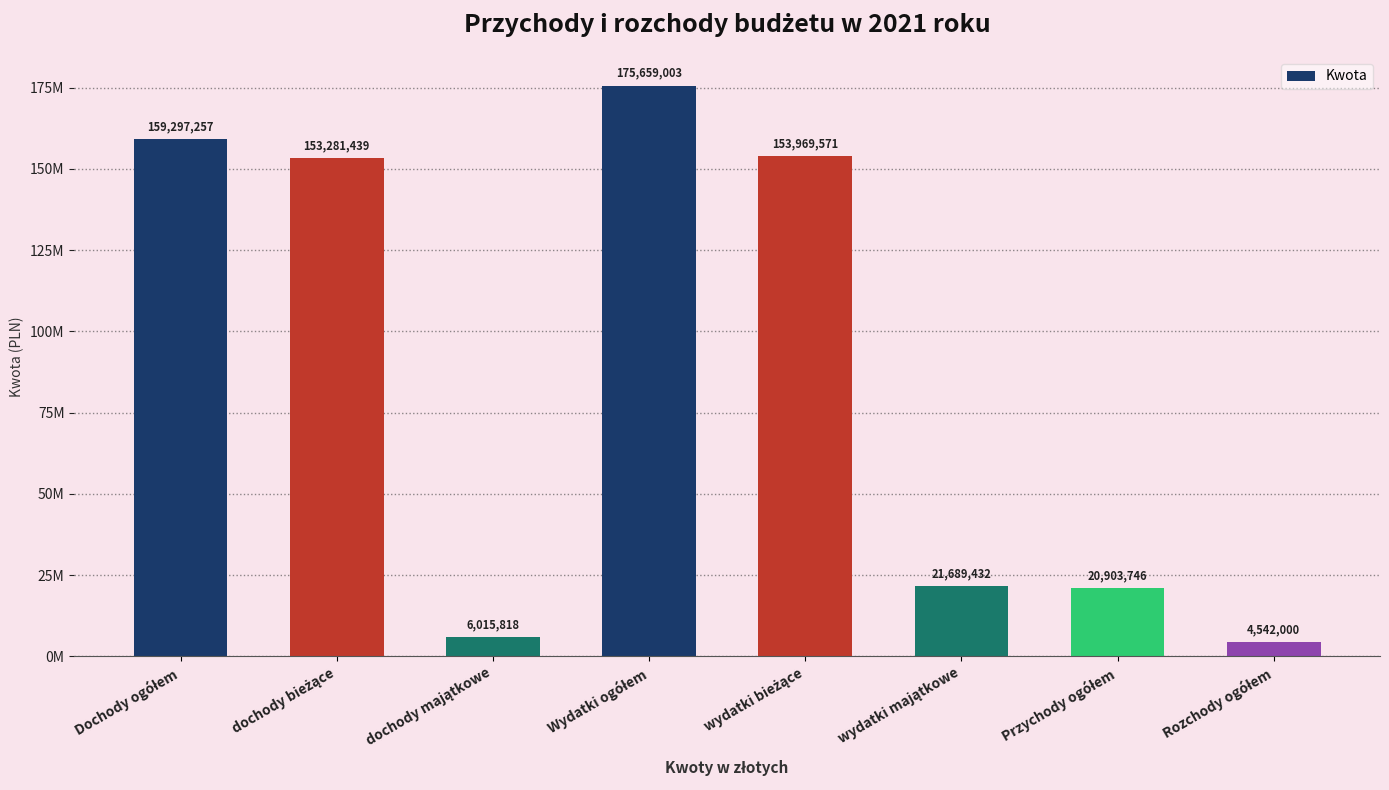

Approximately how many times larger is the value at Wydatki ogółem compared to Dochody ogółem?

1.1